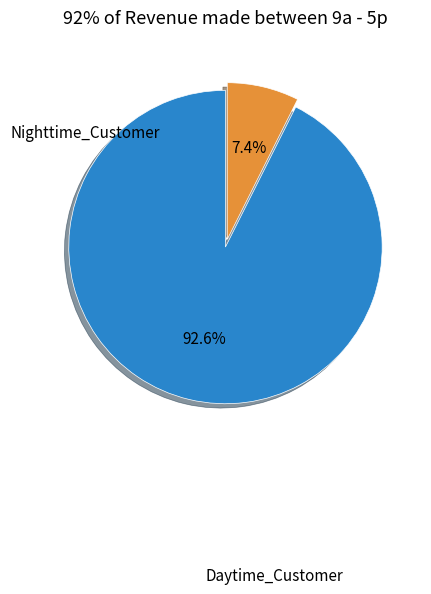

Which slice is the smallest?

Nighttime_Customer